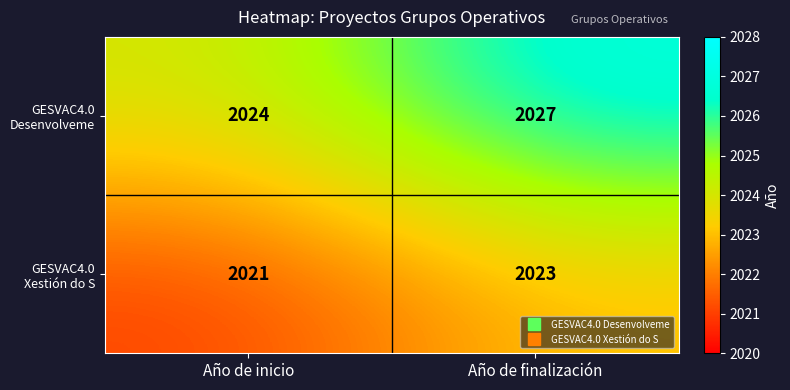

At which category does the chart reach its peak across all series?

Año de finalización